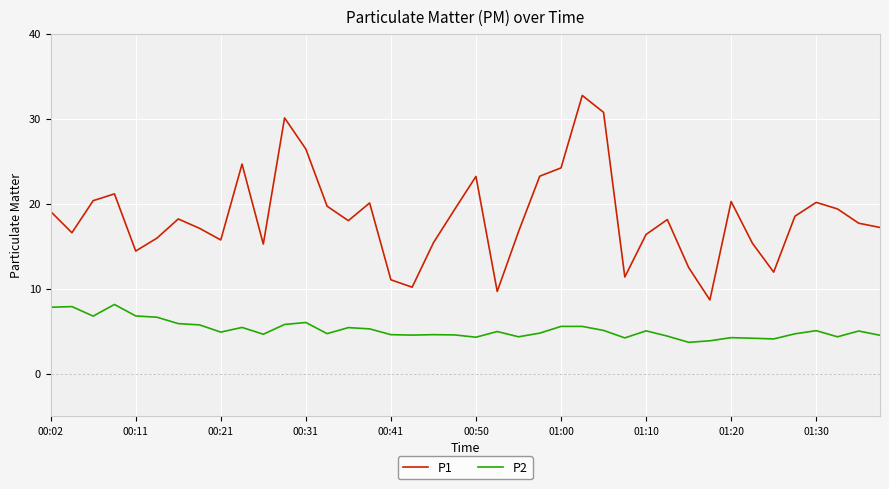

True or false: P1 and P2 intersect in this chart.

False